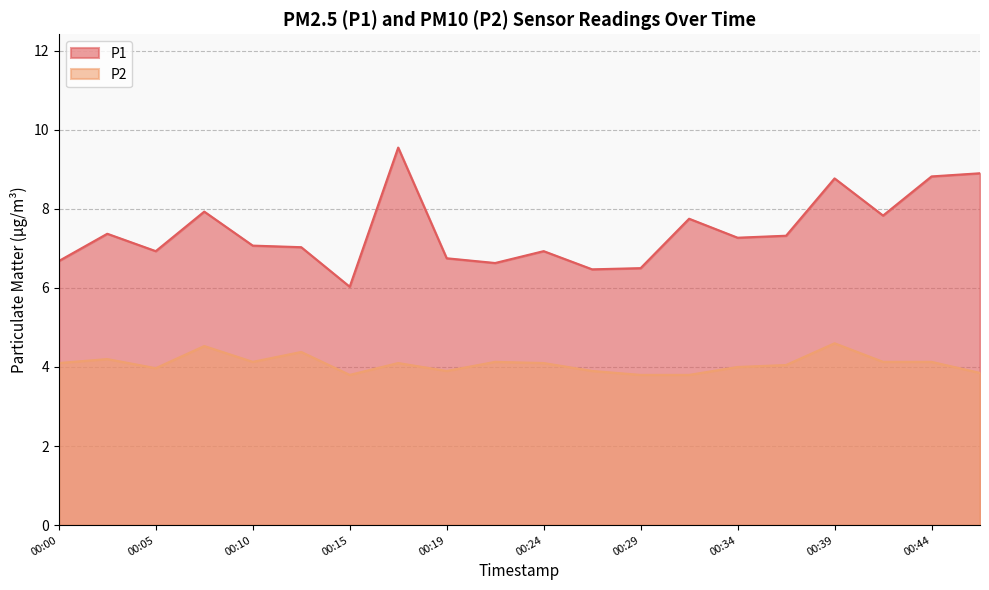

Reading right to left, list all the values displayed in this chart.

P1: 8.9	8.8	7.8	8.8	7.3	7.3	7.8	6.5	6.5	6.9	6.6	6.8	9.6	6.0	7.0	7.1	7.9	6.9	7.4	6.7
P2: 3.9	4.1	4.1	4.6	4.0	4.0	3.8	3.8	3.9	4.1	4.1	3.9	4.1	3.8	4.4	4.1	4.5	4.0	4.2	4.1